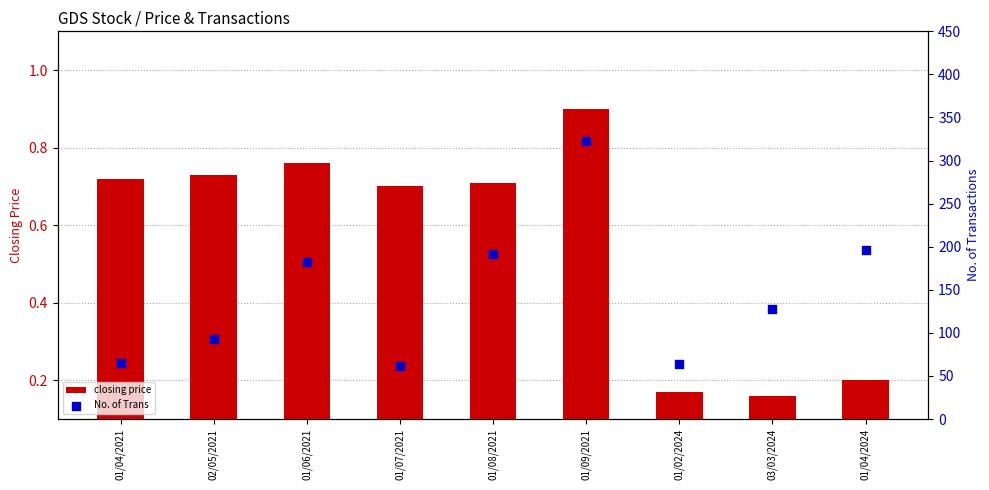

At how many categories does at least one series exceed 294?

1